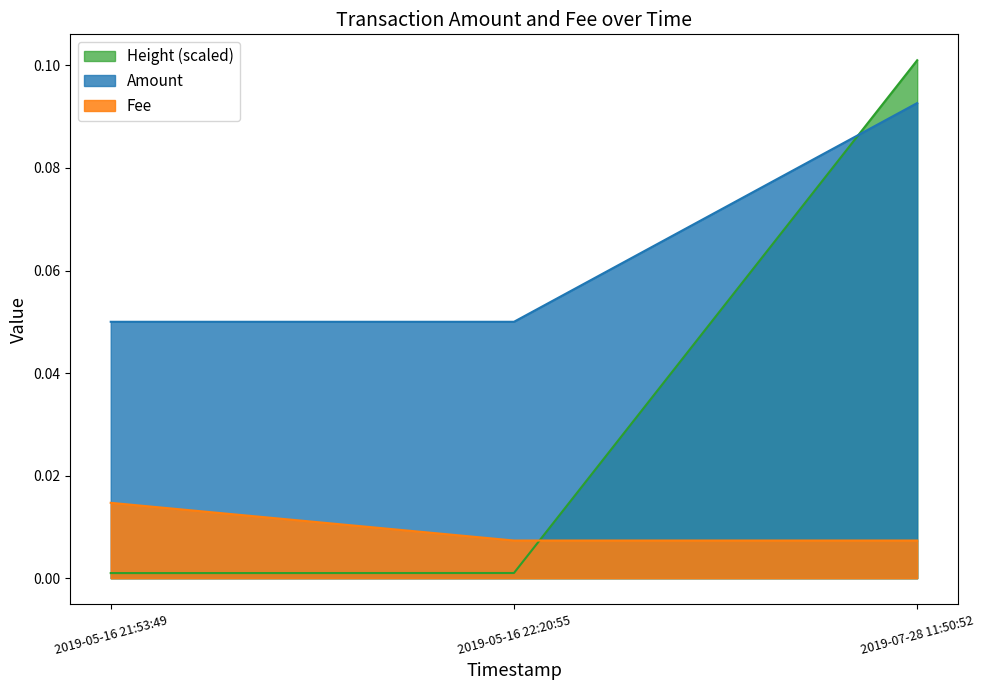

How many lines are shown in the chart?

3